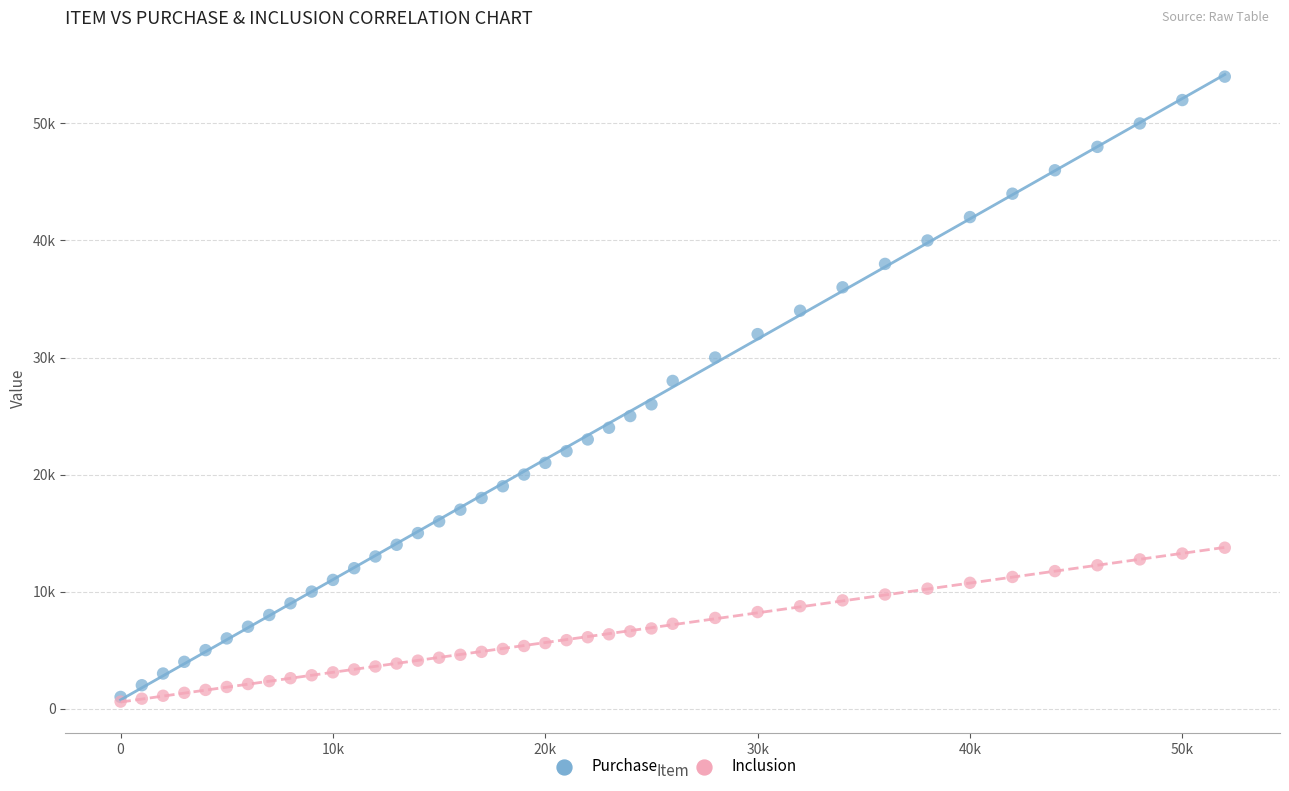

Which series has the largest Y range (max minus min)?

Purchase